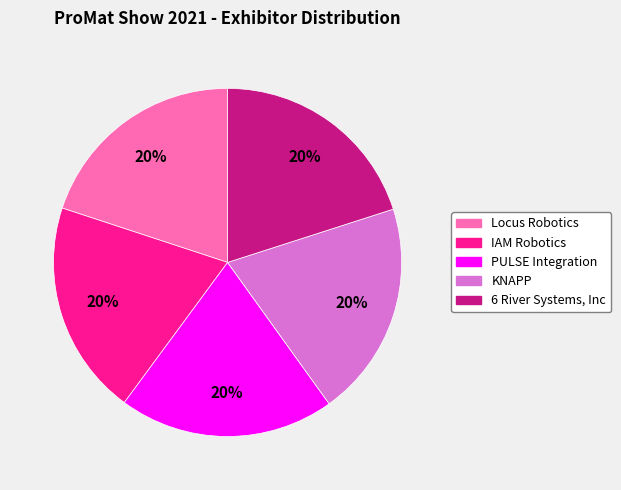

Is the sum of PULSE Integration and 6 River Systems, Inc greater than half?

No